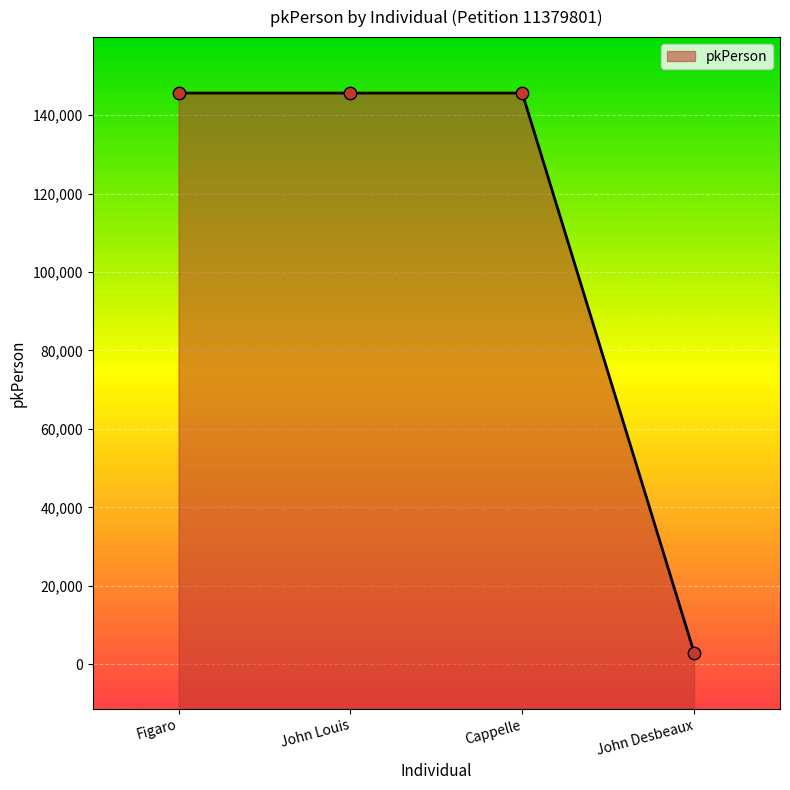

Between John Louis and Cappelle, which is larger?

Cappelle